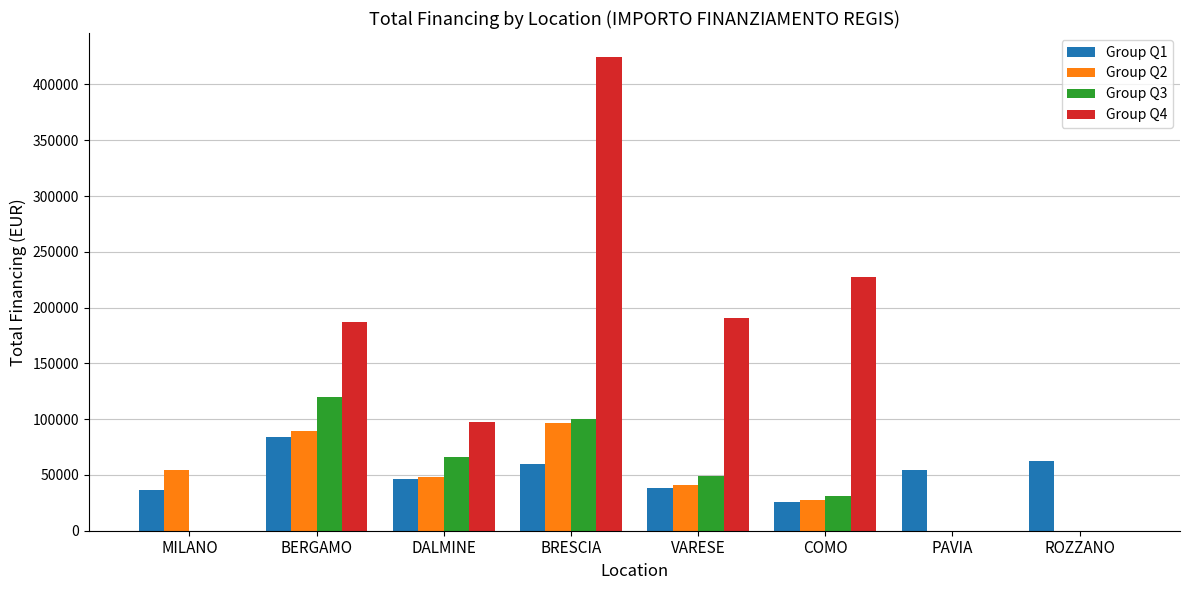

Which series changed the most between BRESCIA and PAVIA?

Group Q4